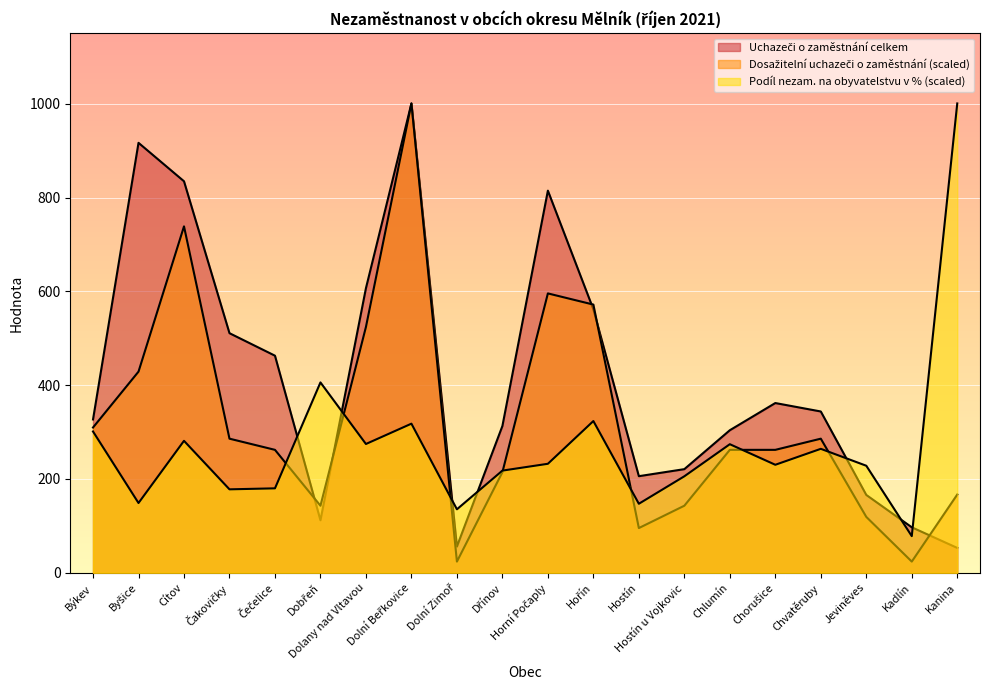

What is the average value of the Uchazeči o zaměstnání celkem series?

413.6